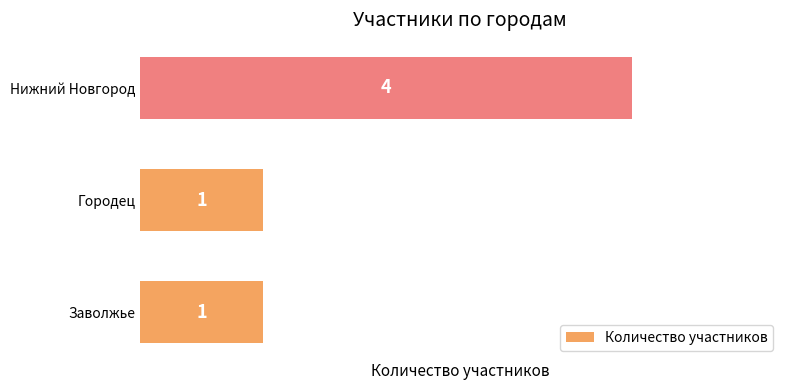

What is the change in value from Городец to Нижний Новгород?

+3